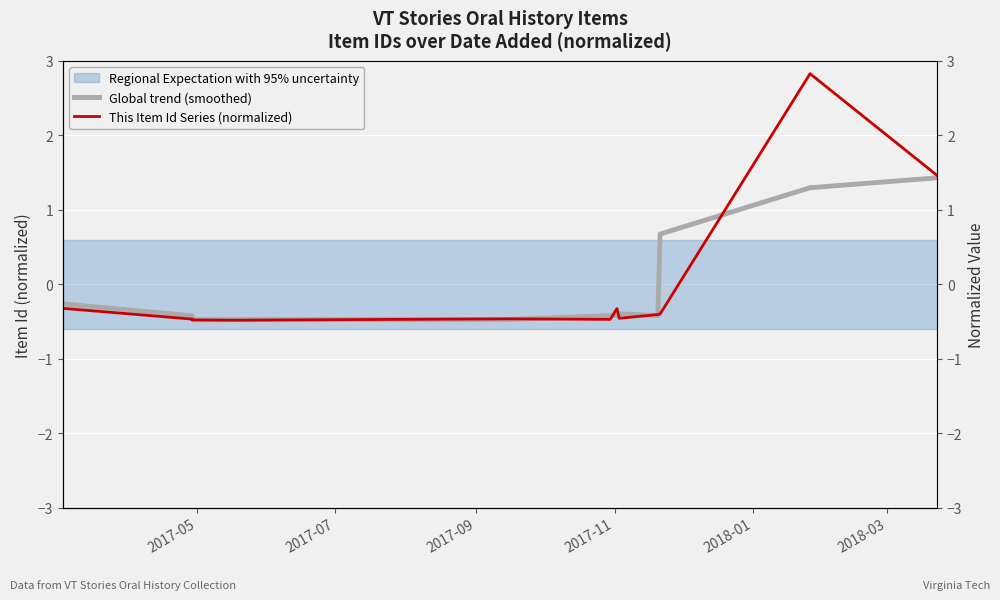

What is the label of the 4th point from the left?

2017-11